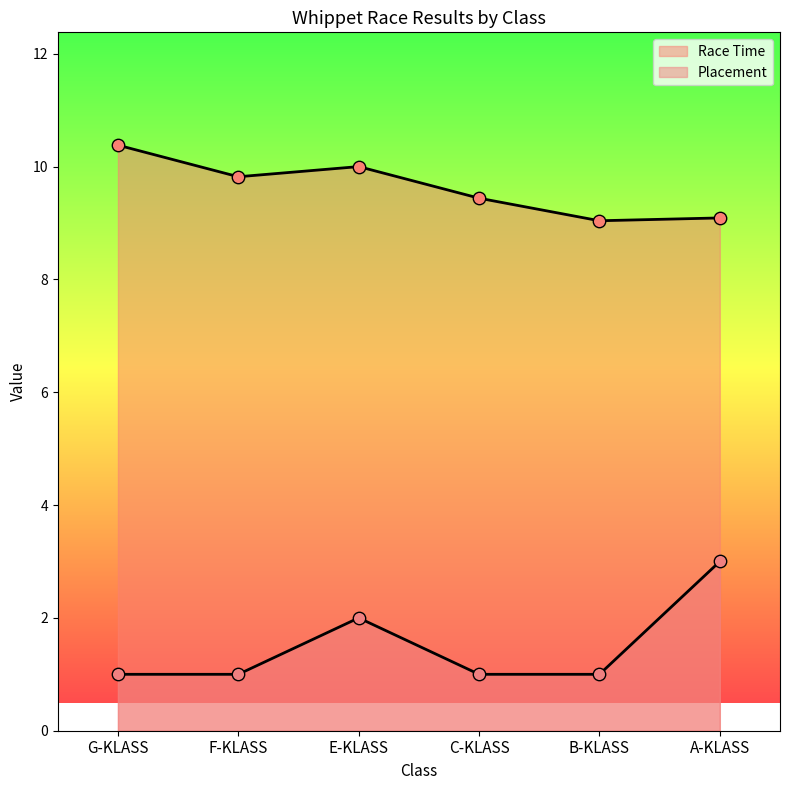

What are all the series names shown in the legend?

Race Time, Placement